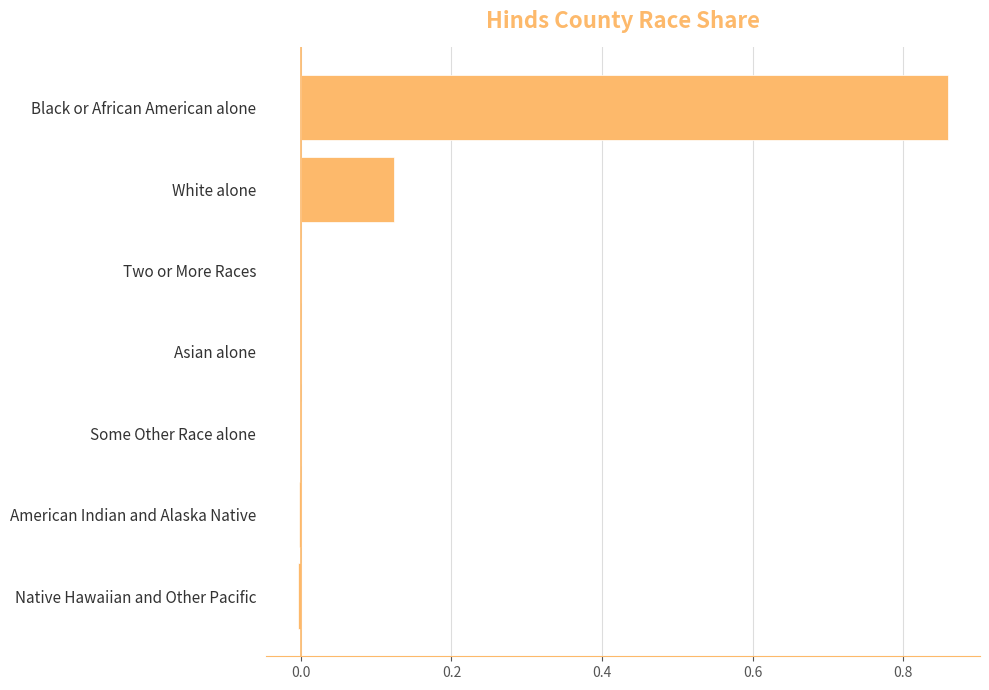

True or false: the data shows -0.0 at Some Other Race alone.

True